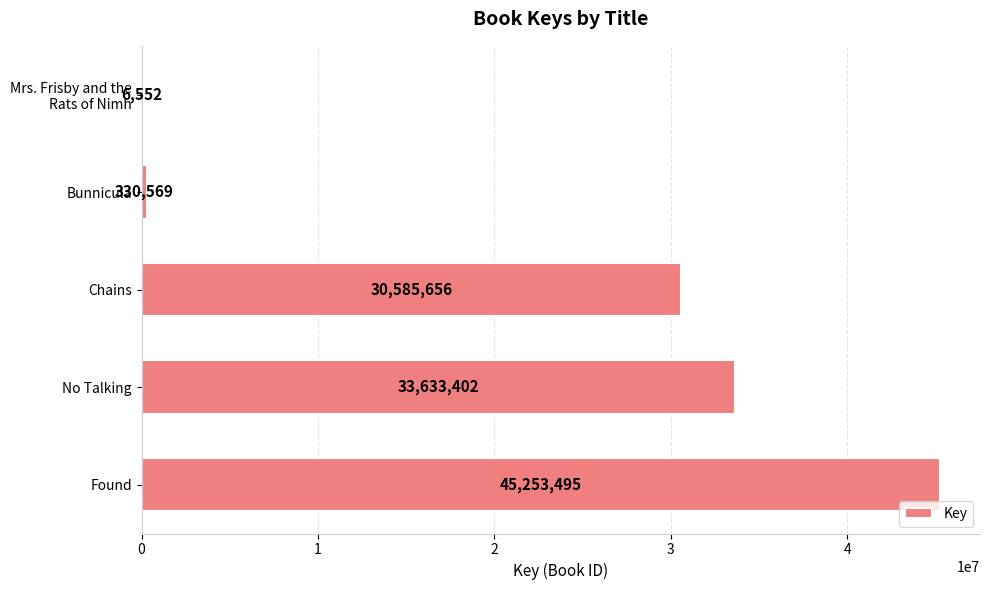

What is the sum of all values?

109809674